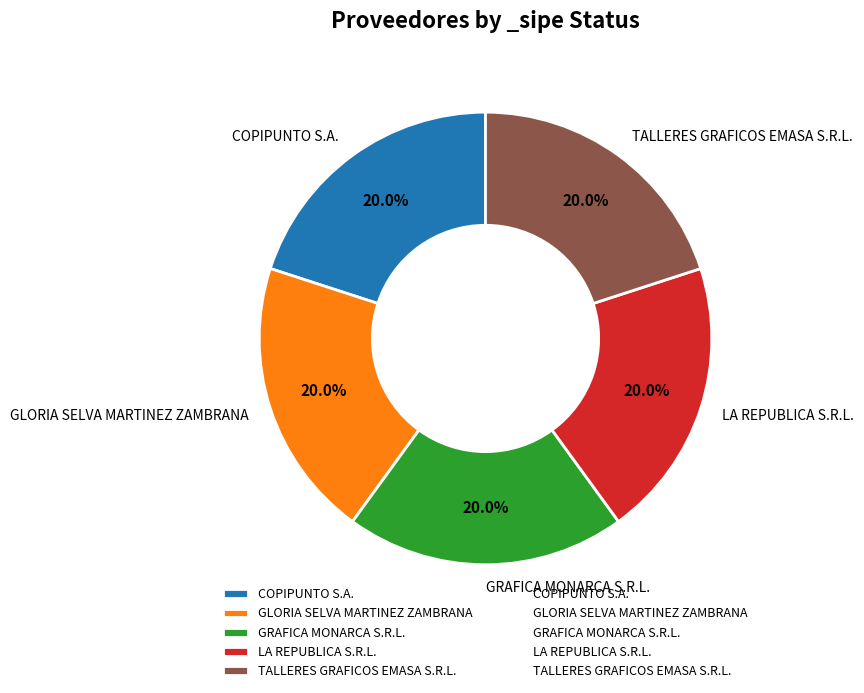

Is there a majority slice in this chart?

No